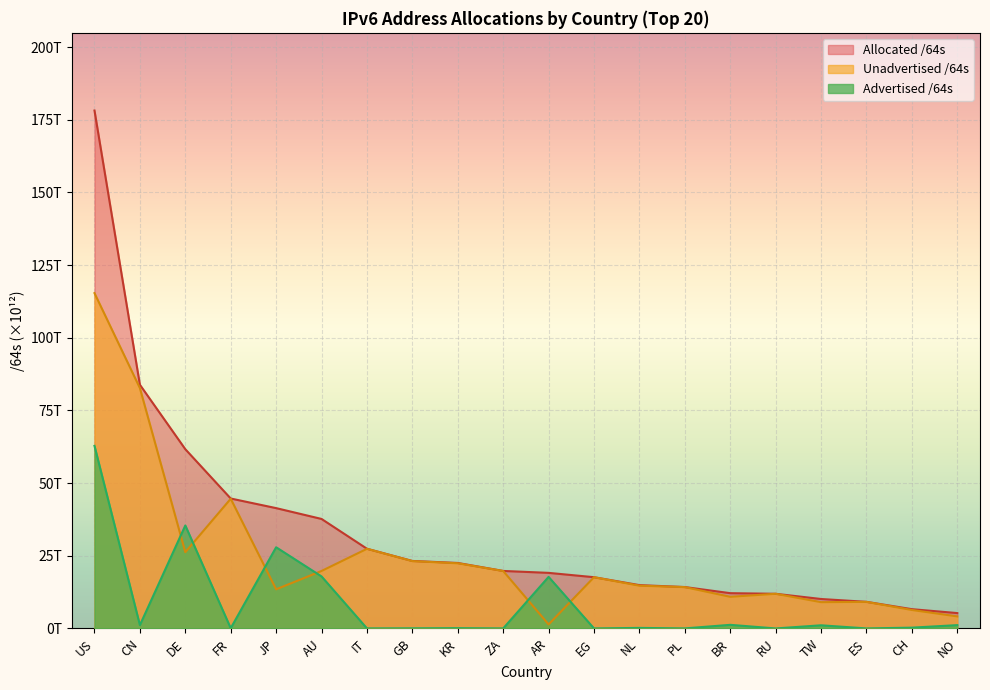

How many lines are shown in the chart?

3